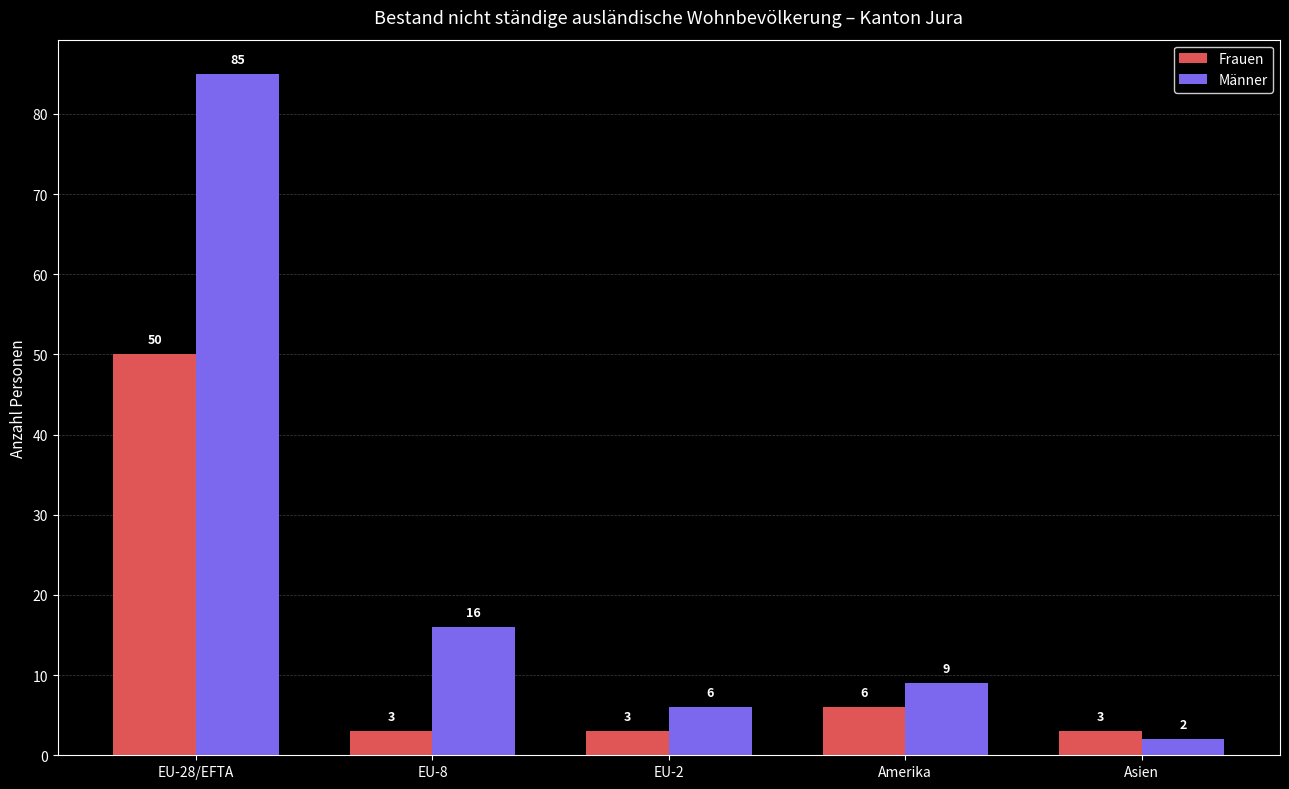

What is the difference between the second highest and second lowest values in the Frauen series?

3